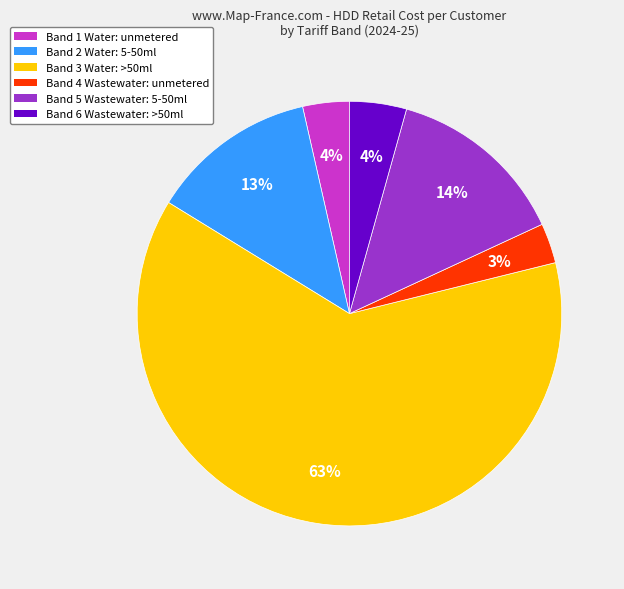

What is the ratio of the value at Band 1 Water: unmetered to the value at Band 5 Wastewater: 5-50ml?

0.3